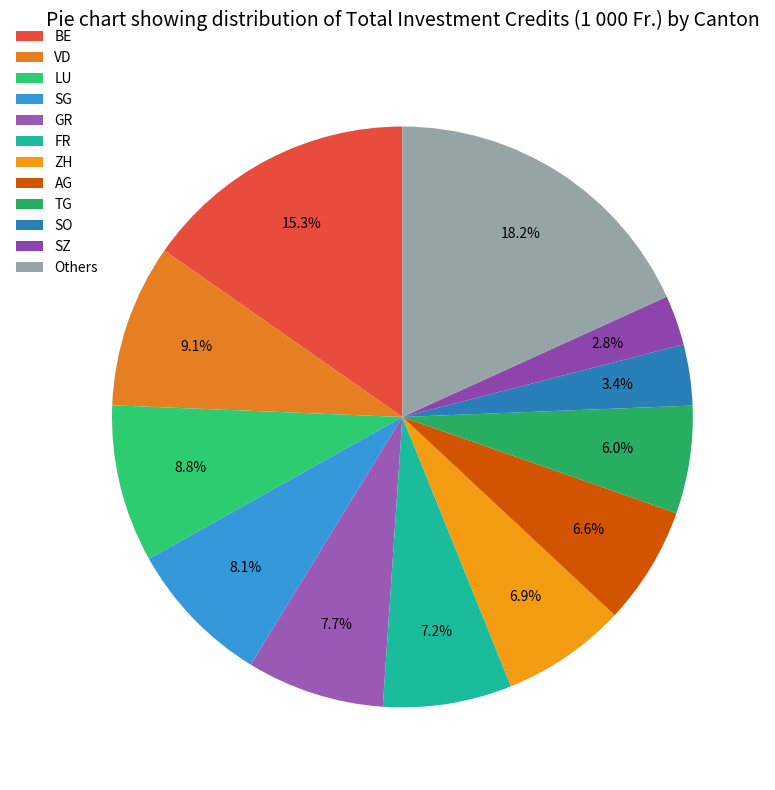

Count the number of slices in the pie.

12